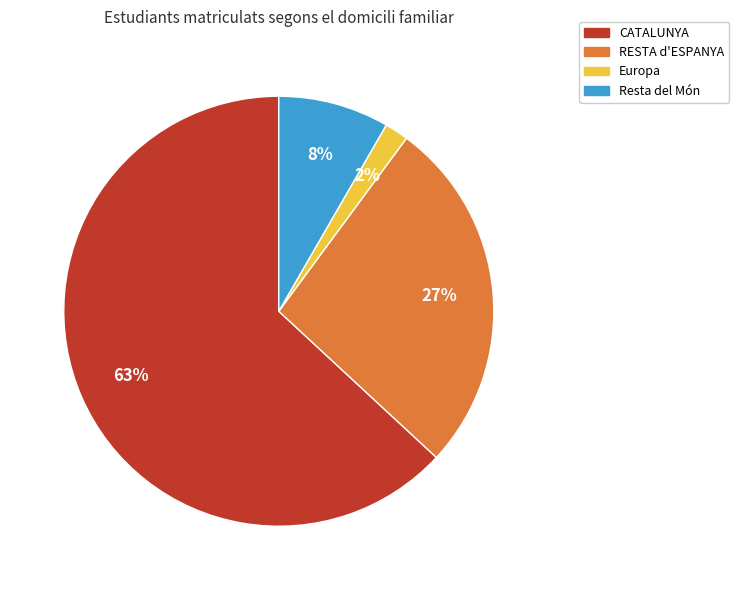

How many segments does this pie chart have?

4